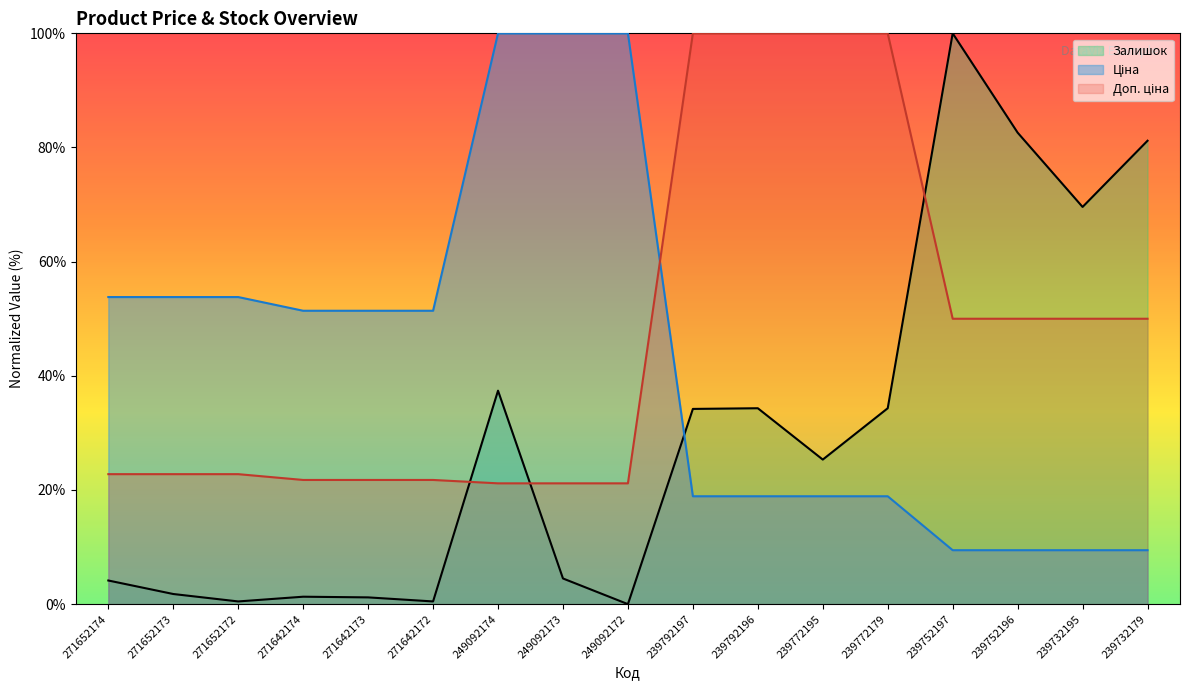

Is the value of Доп. ціна at 271652172 greater than the value of Ціна at 271652173?

No